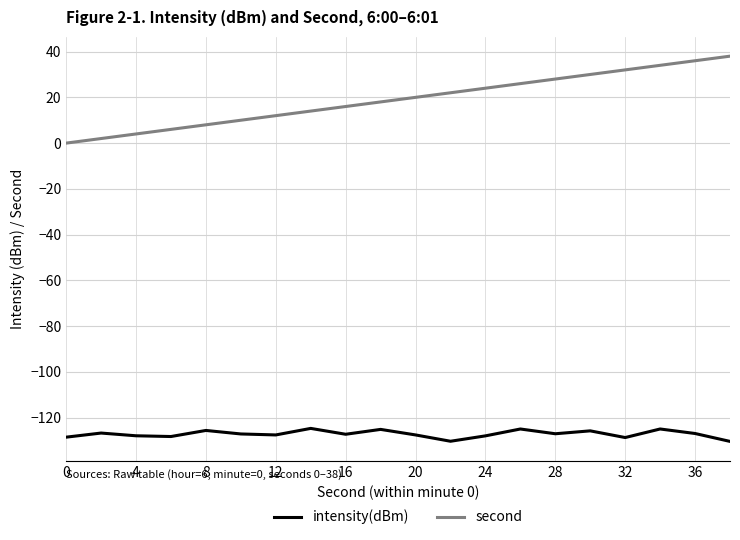

What is the minimum value shown in the chart?

-130.4